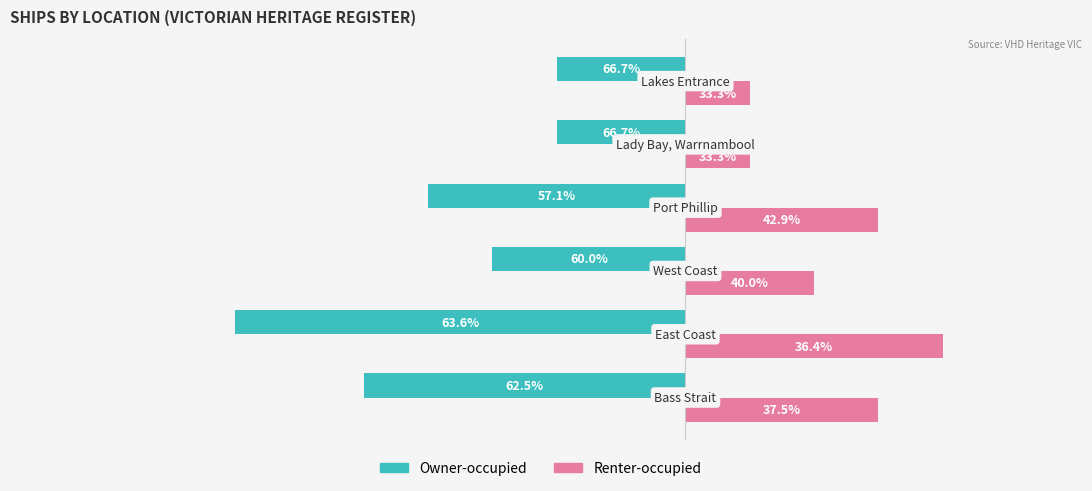

Which series has the largest range (max minus min)?

Owner-occupied